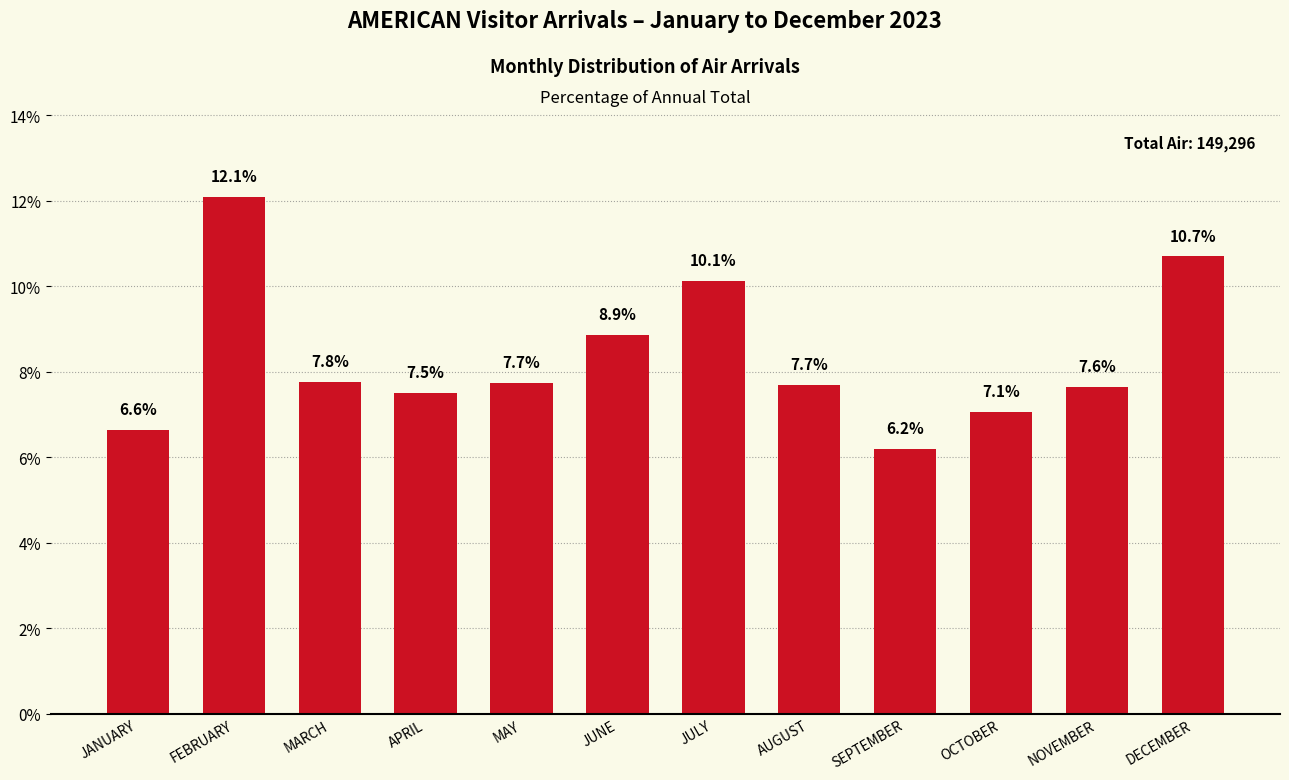

The value at AUGUST is 3.9. True or false?

False